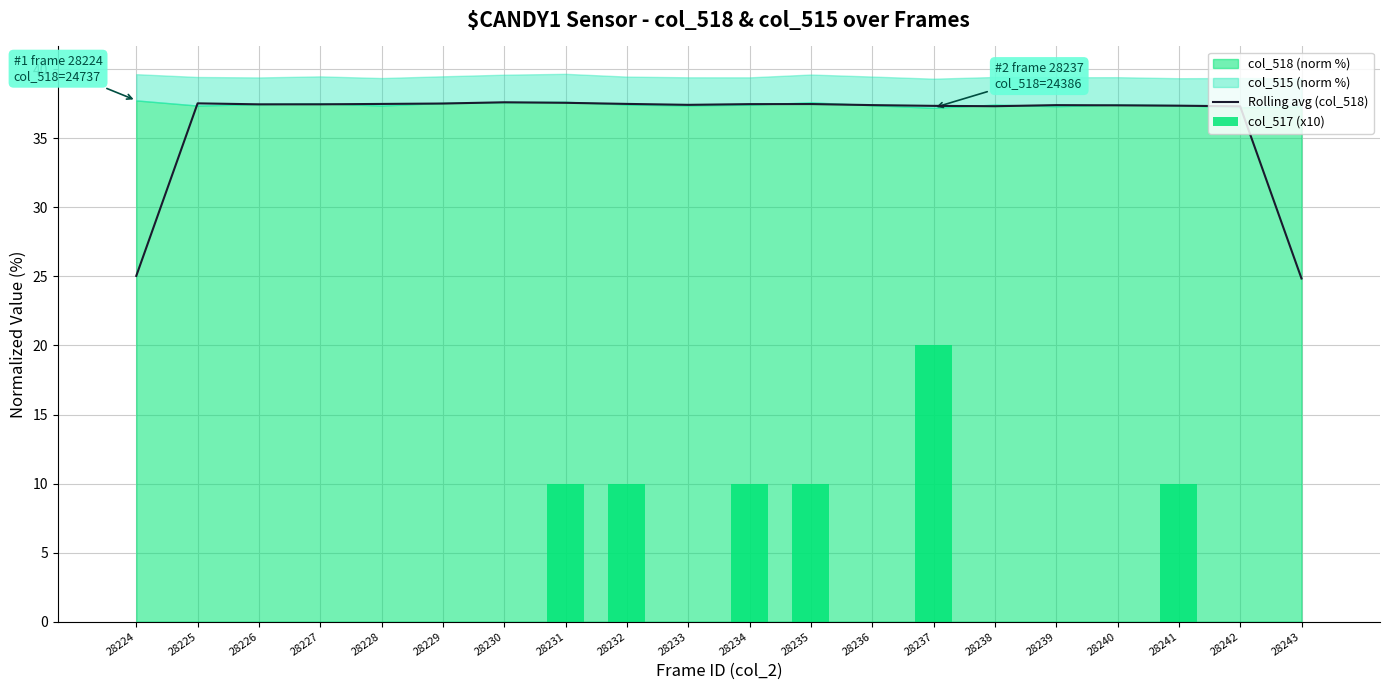

What is the highest value of the Rolling avg (col_518) series?

37.6